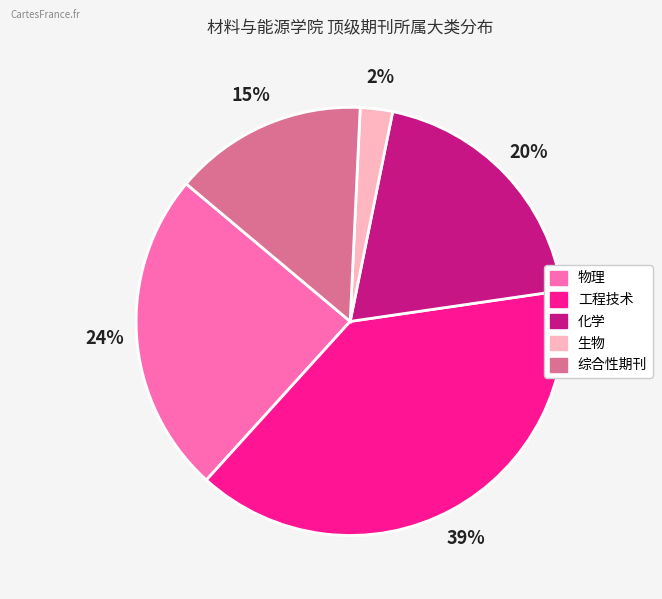

Which has a higher value, 化学 or 综合性期刊?

化学